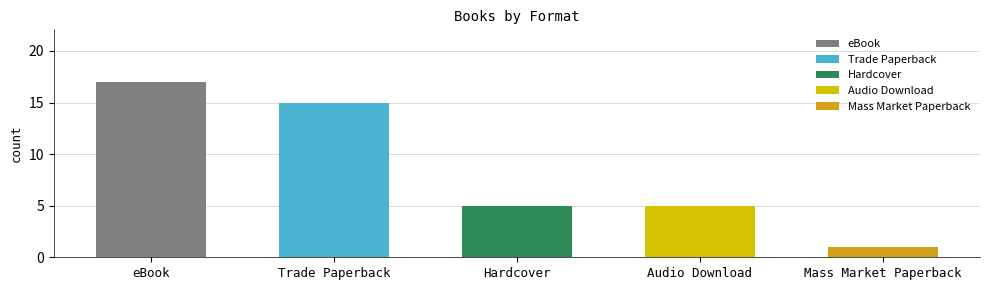

Are the bars grouped side by side (vs. stacked)?

No